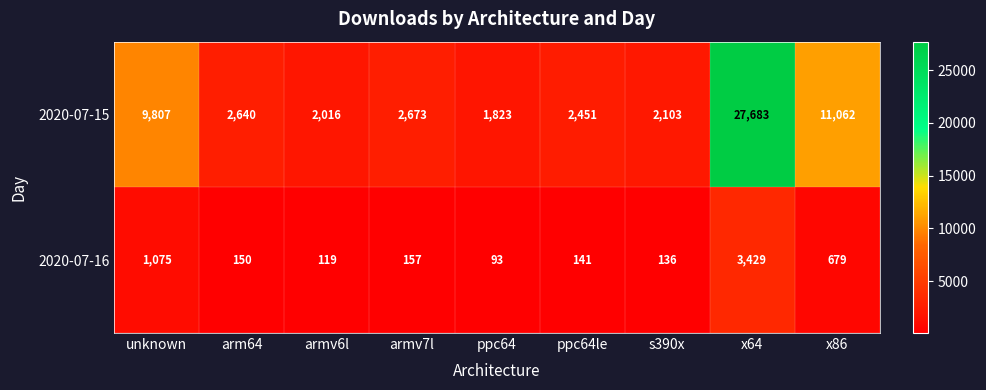

Which series changed the most between unknown and ppc64le?

2020-07-15